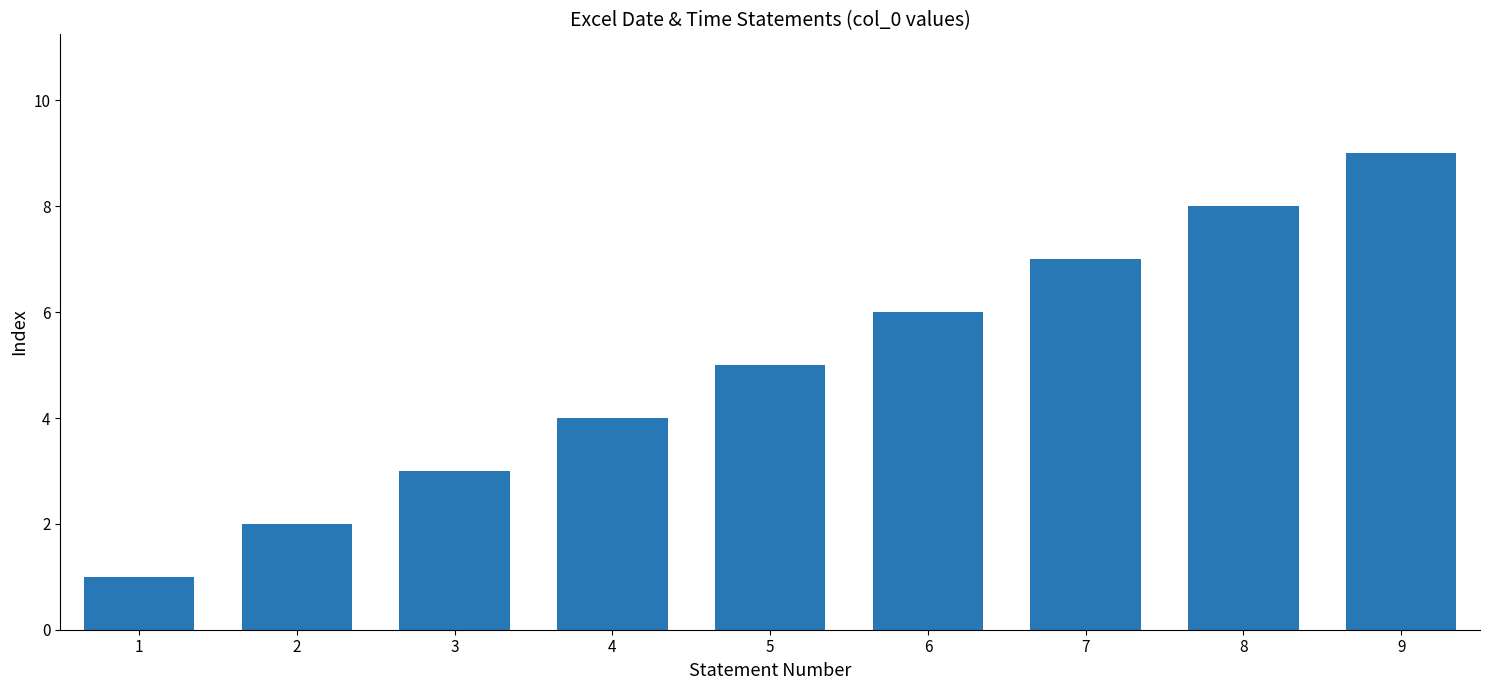

Count the values in the range 3 to 7.

5